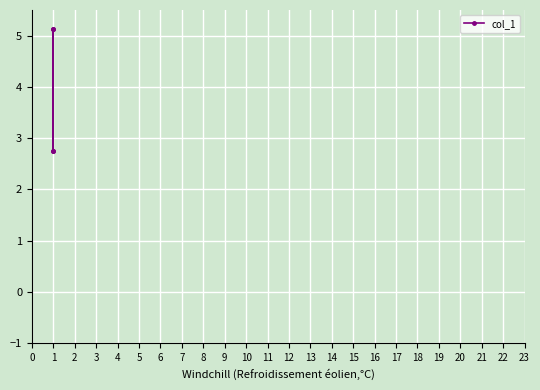

What is the change in value from 0 to 3?

-2.4